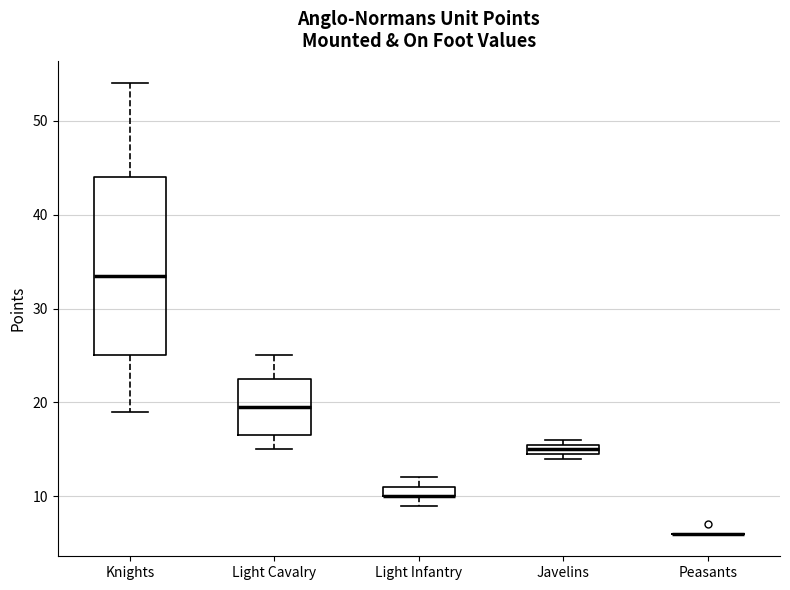

Which box is the tallest, from its lower edge to its upper edge?

Knights